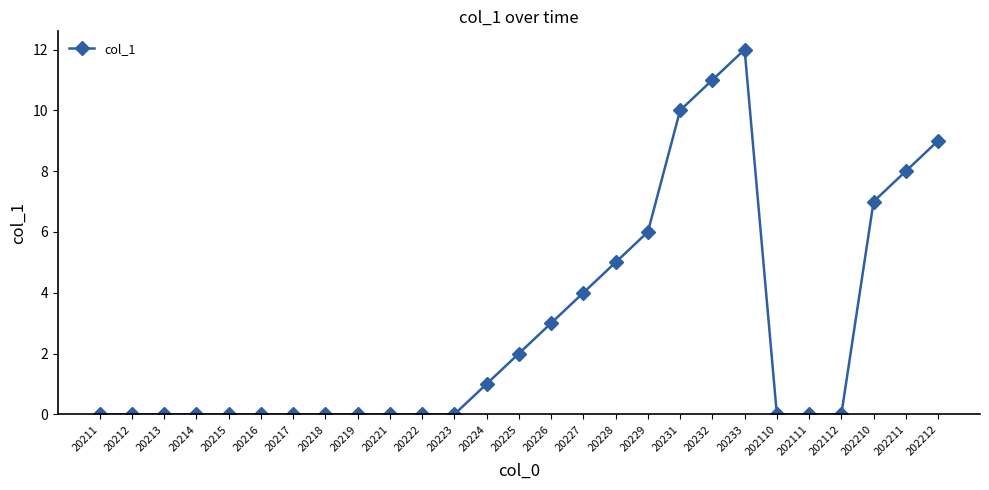

How many distinct data groups are displayed?

1